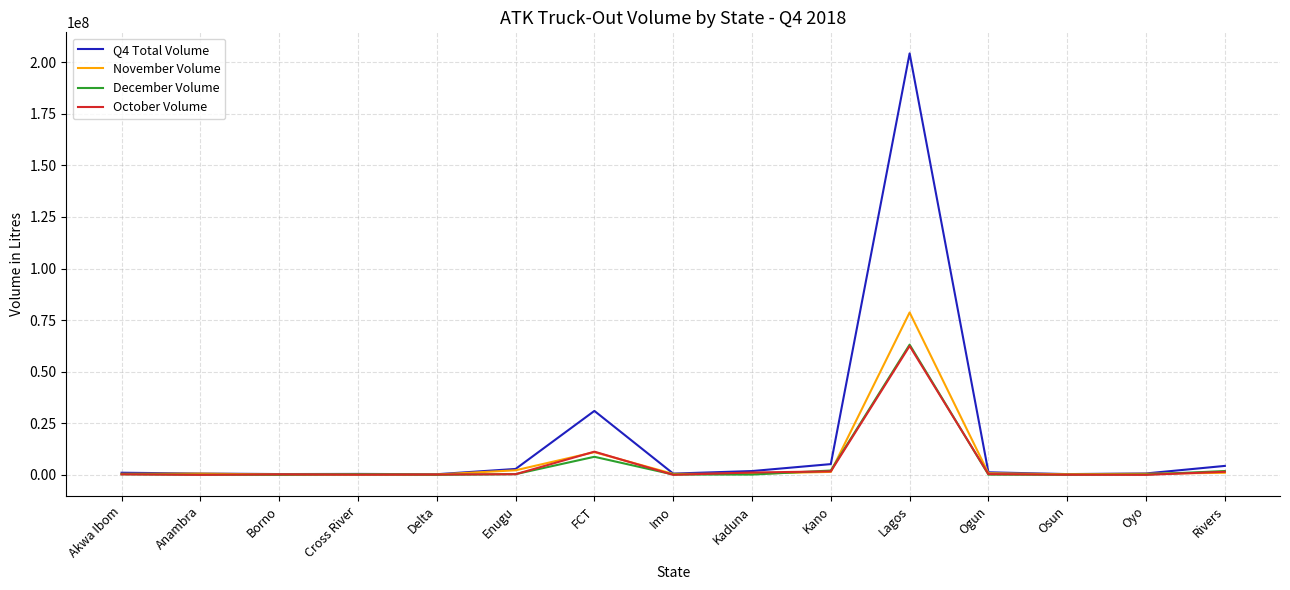

At which label does Q4 Total Volume reach its peak?

Lagos